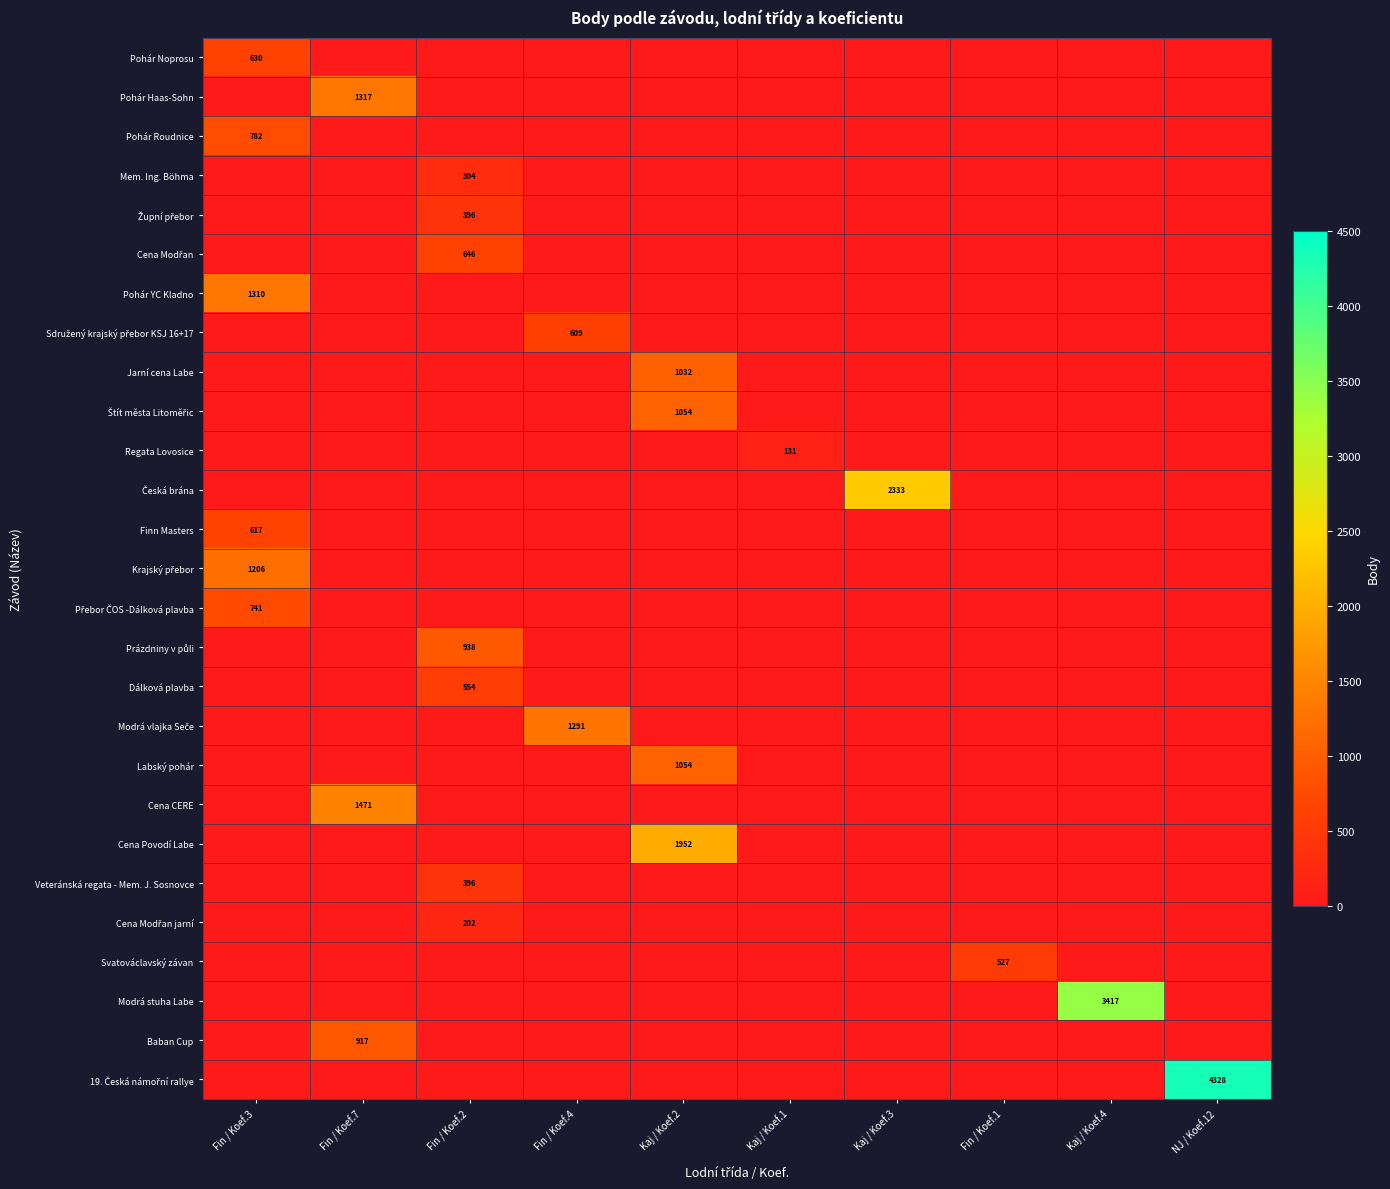

Which series has the widest spread of values?

19. Česká námořní rallye